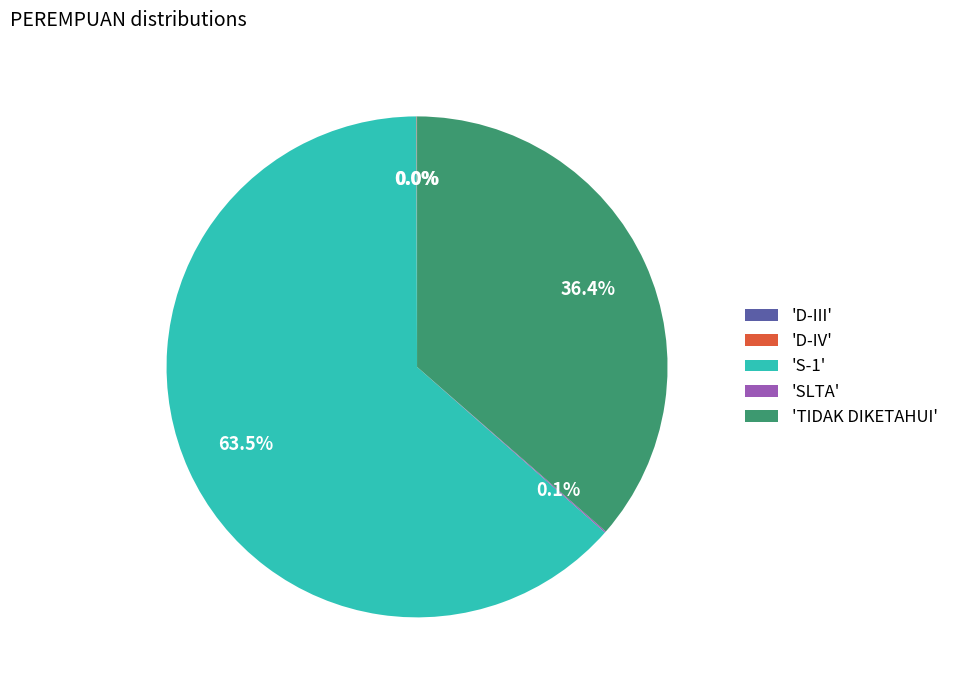

Which category has the biggest portion of the pie?

'S-1'